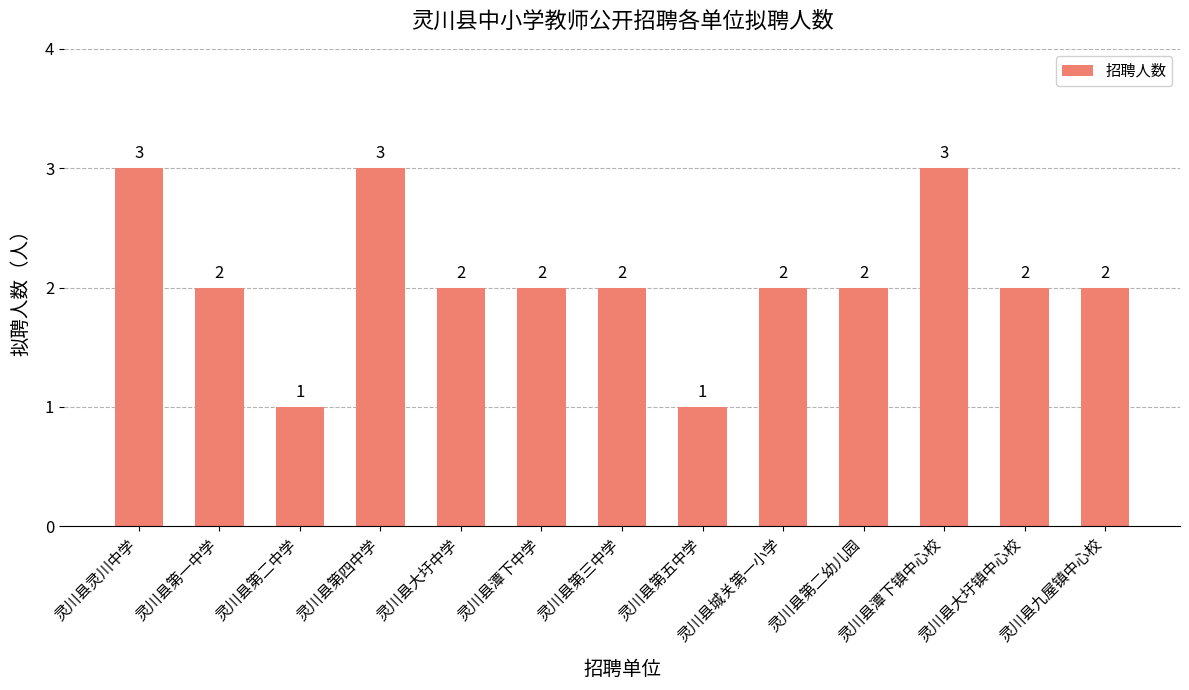

Read the value at 灵川县潭下镇中心校.

3